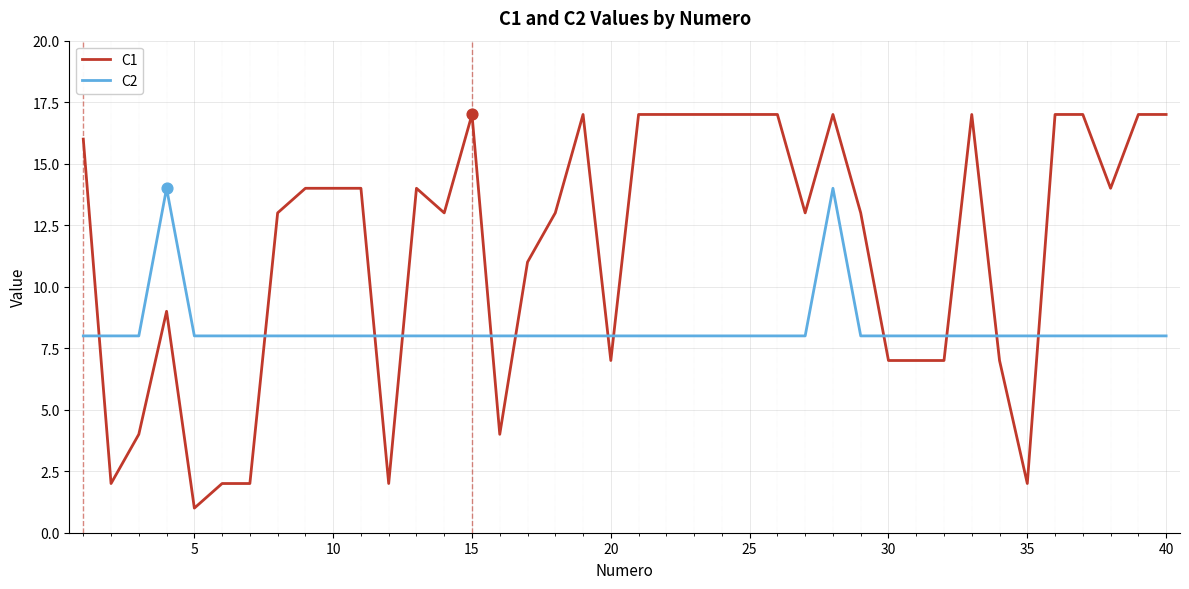

Which series has the widest spread of values?

C1